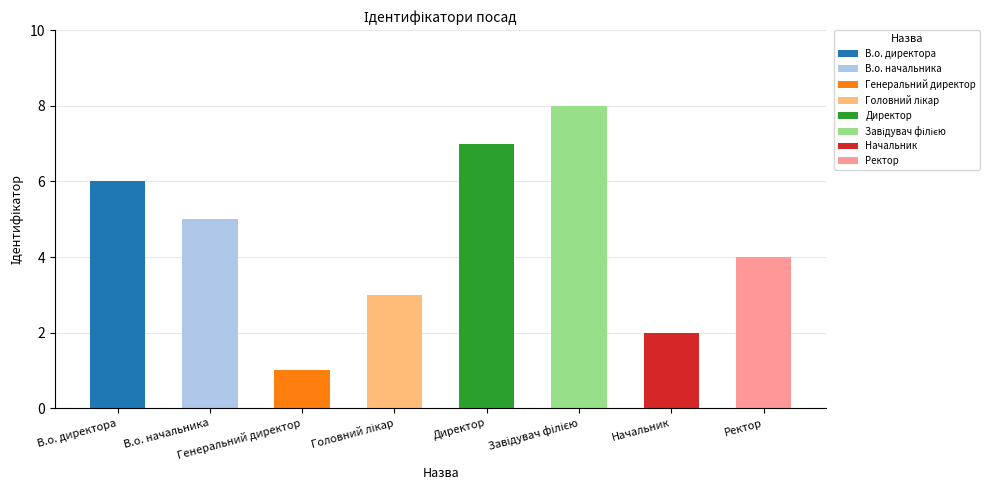

How many values are below 5?

4